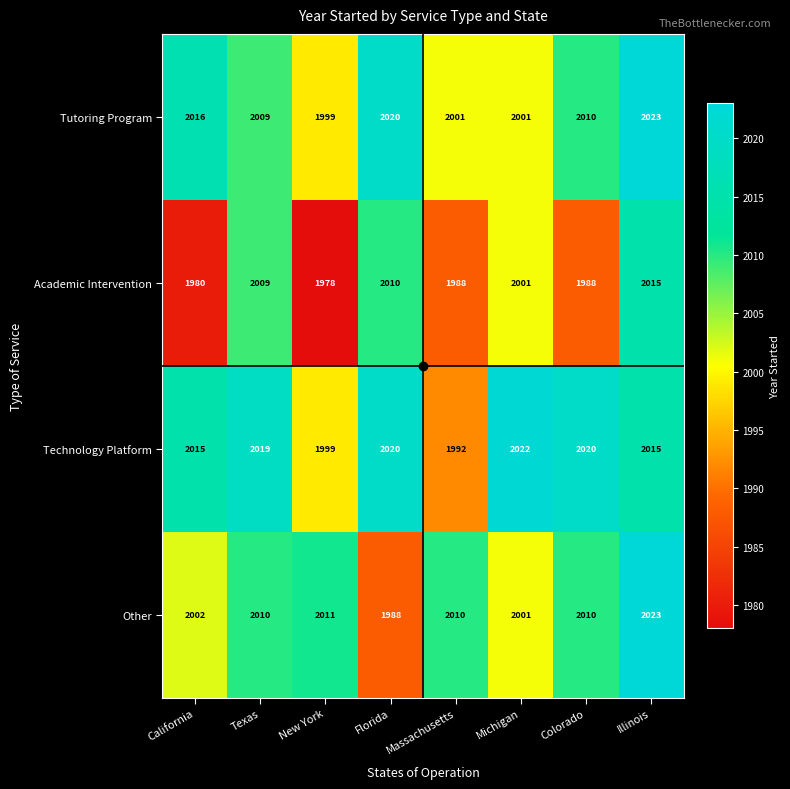

What is the difference between the maximum and minimum values in the Tutoring Program series?

24